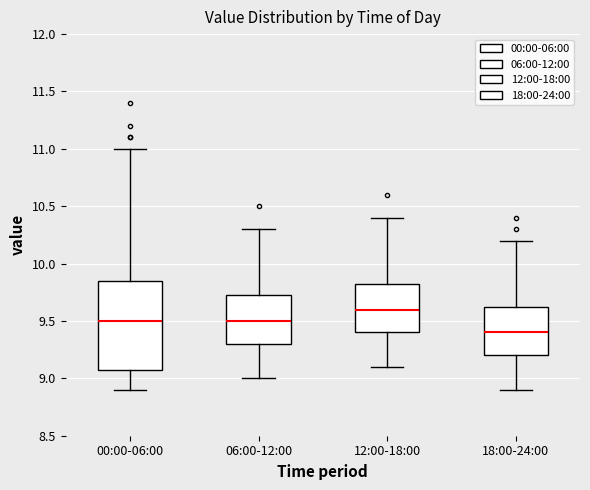

Which box is the tallest, from its lower edge to its upper edge?

00:00-06:00